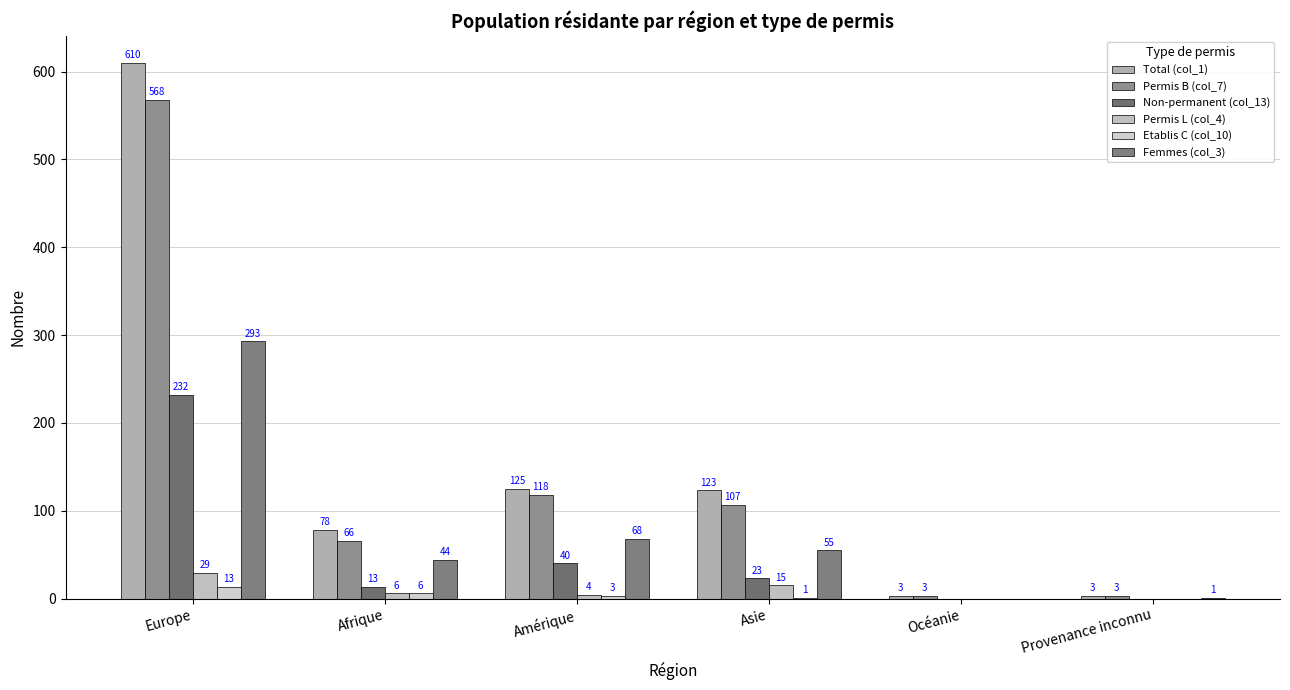

At how many categories does at least one series exceed 4?

4